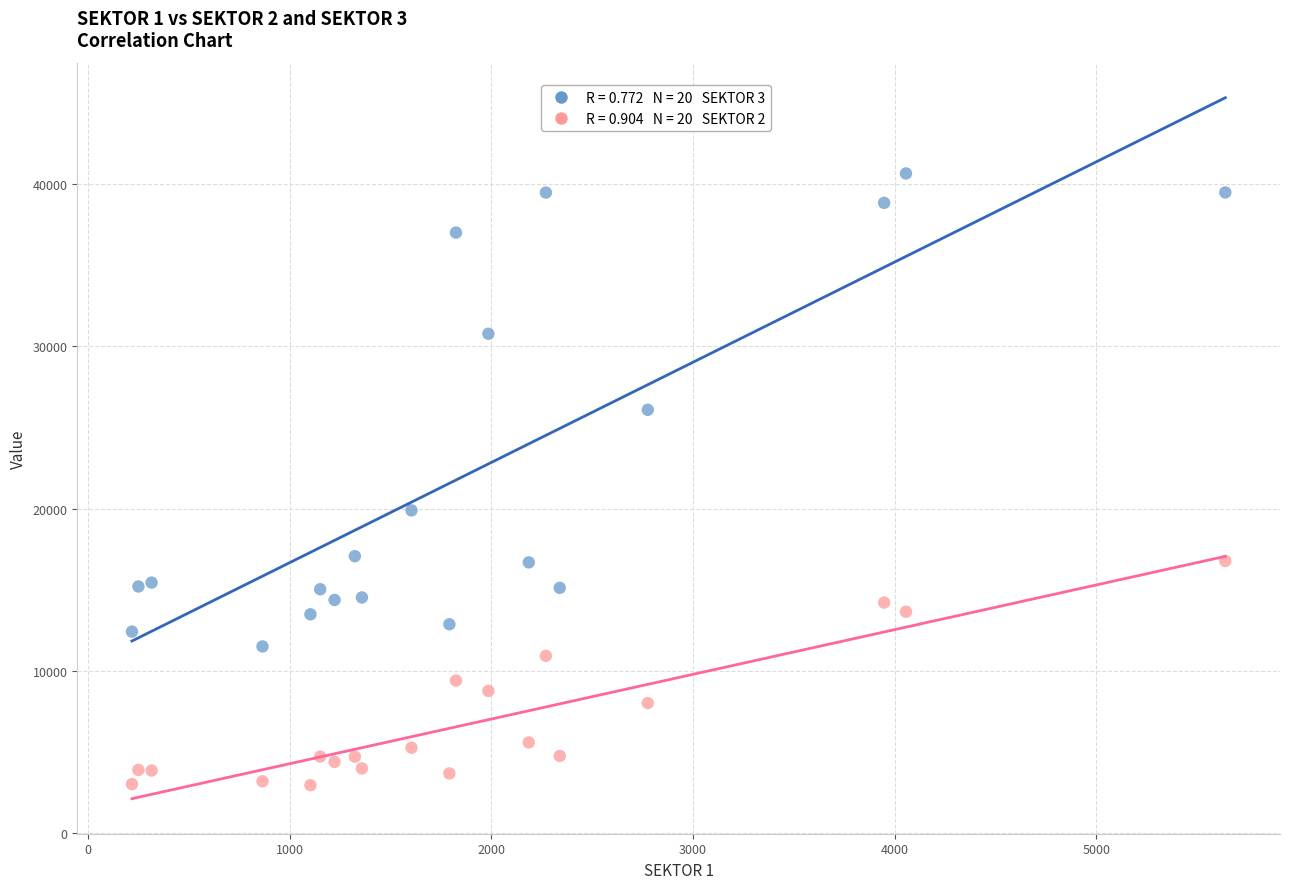

Across all series, what Y value is closest to 21799?

19887.5